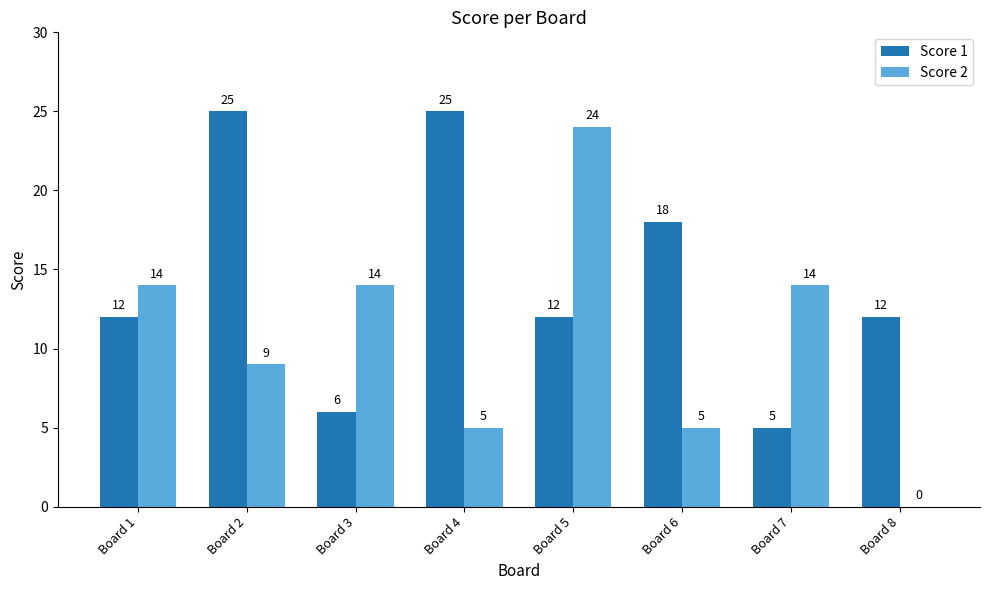

What is the approximate value of Score 1 at Board 3, to the nearest 10?

10